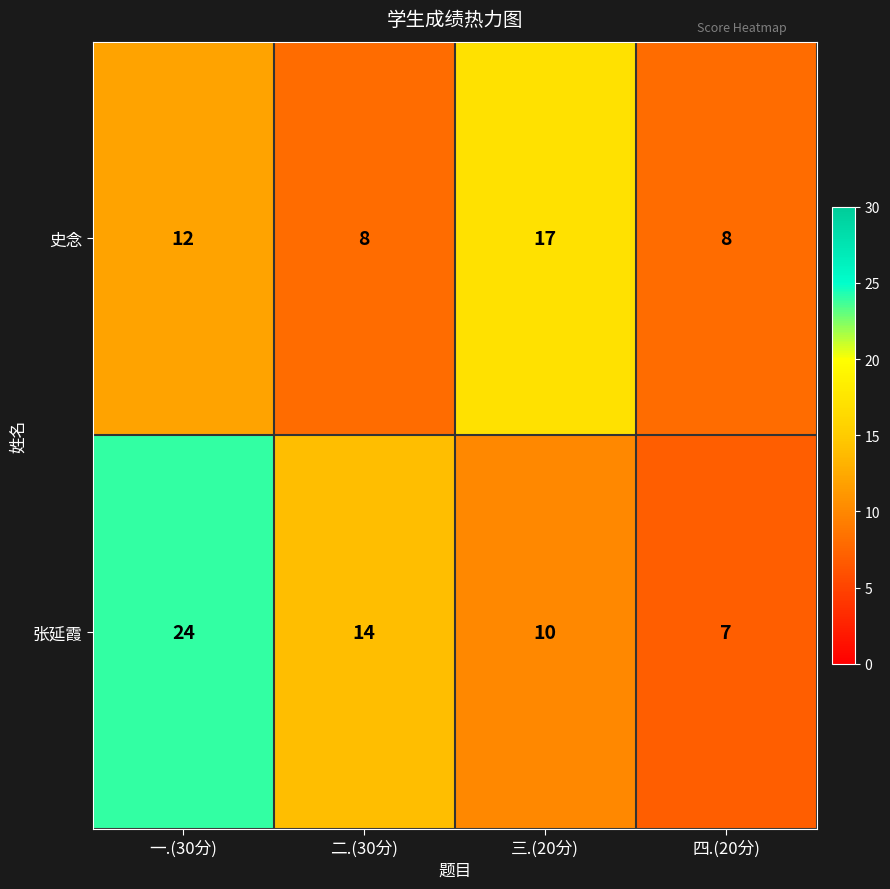

What is the difference between the maximum and minimum values in the 史念 series?

9